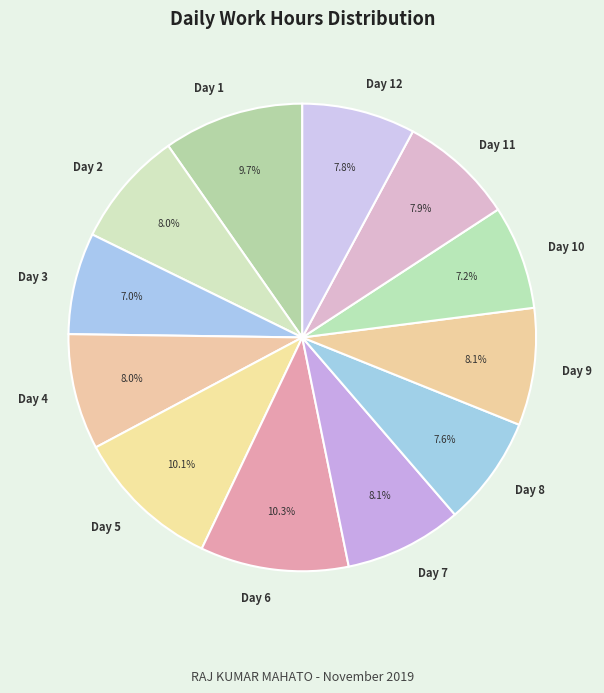

How much of the chart is everything except Day 7?

91.9%